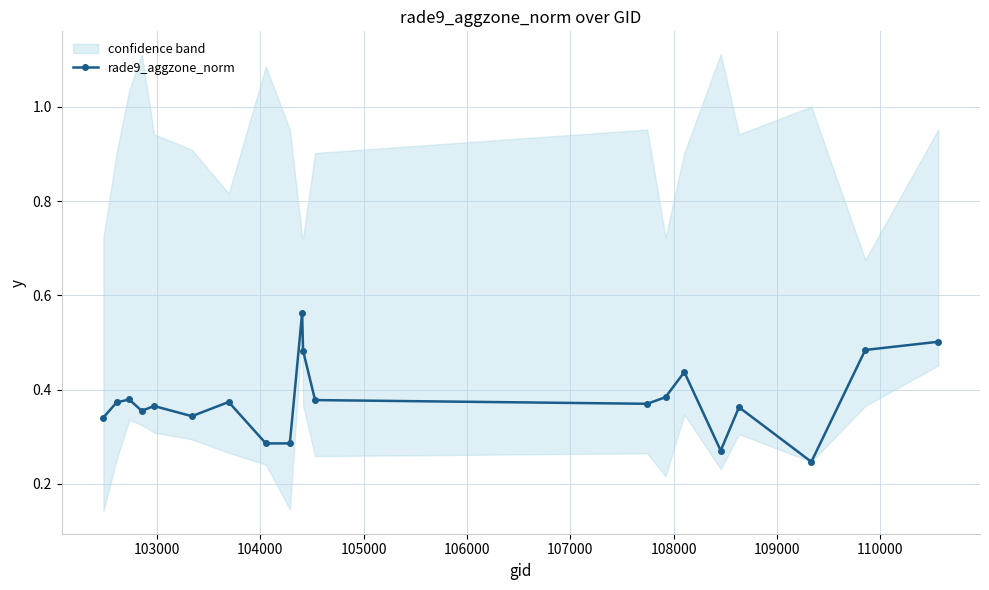

True or false: rade9_aggzone_norm has more than 2 points higher than both neighbors.

True